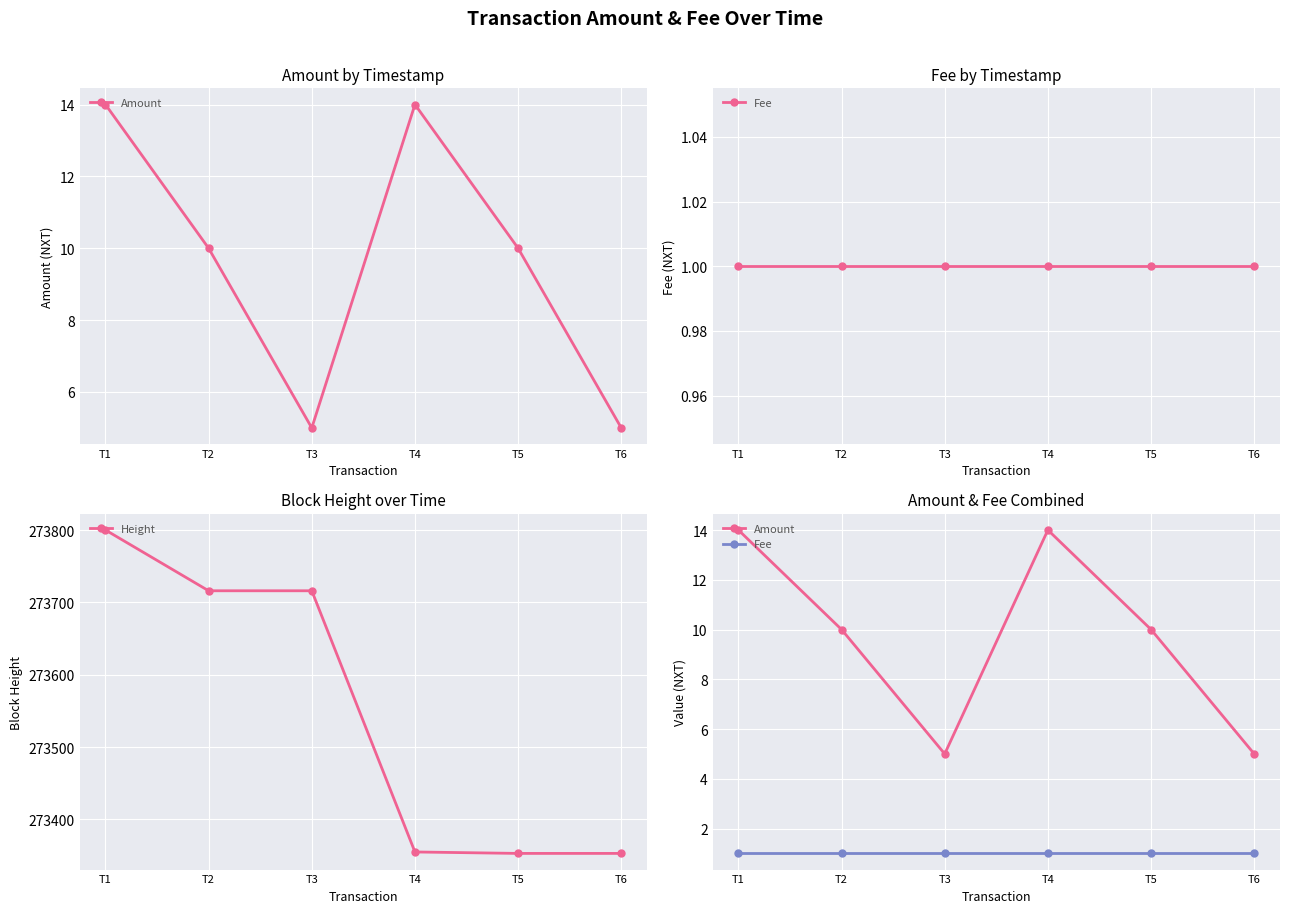

What are all the series names shown in the legend?

Amount, Fee, Height